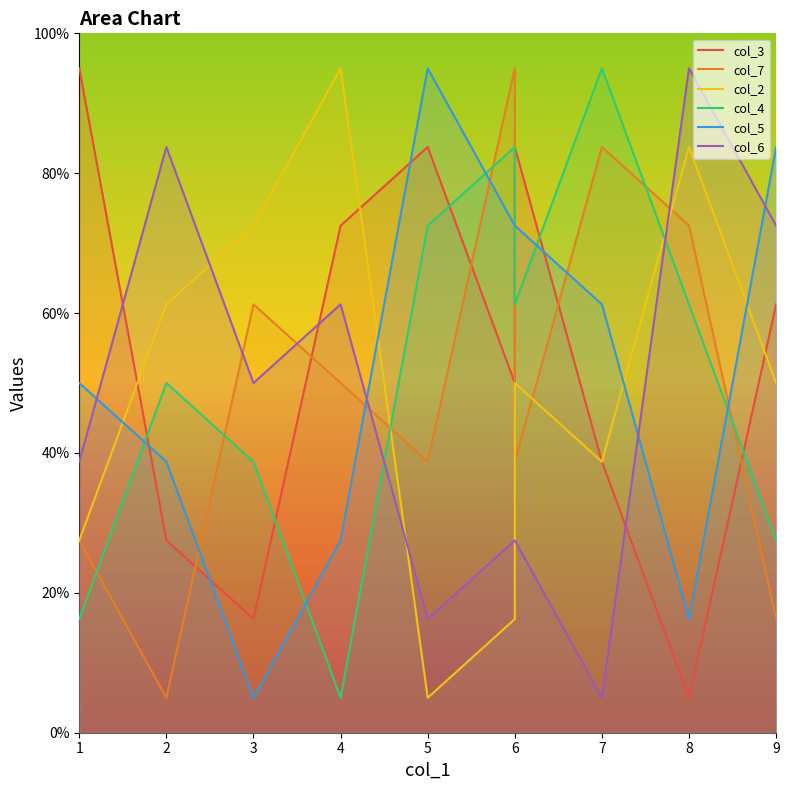

True or false: col_6 has a value of 45.8 at 6.

False